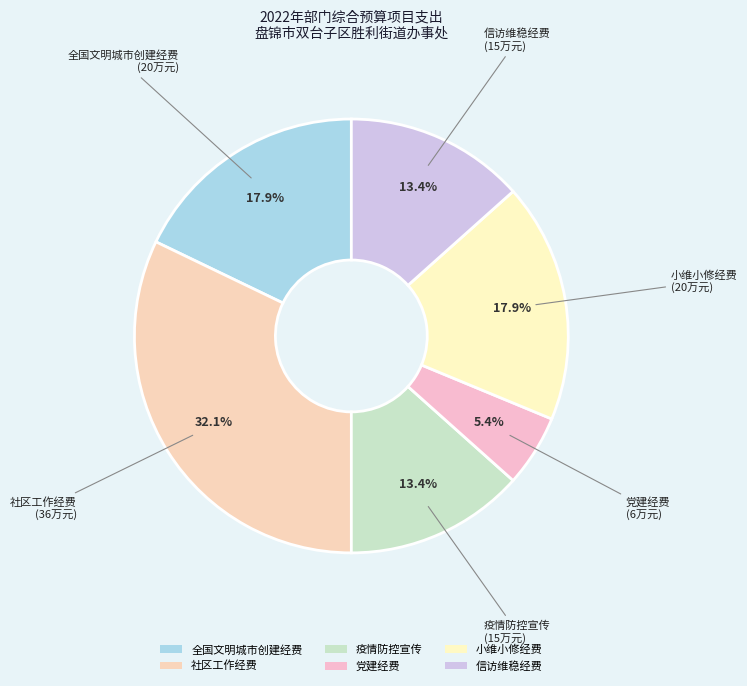

True or false: 信访维稳经费 accounts for 13% of the total.

True